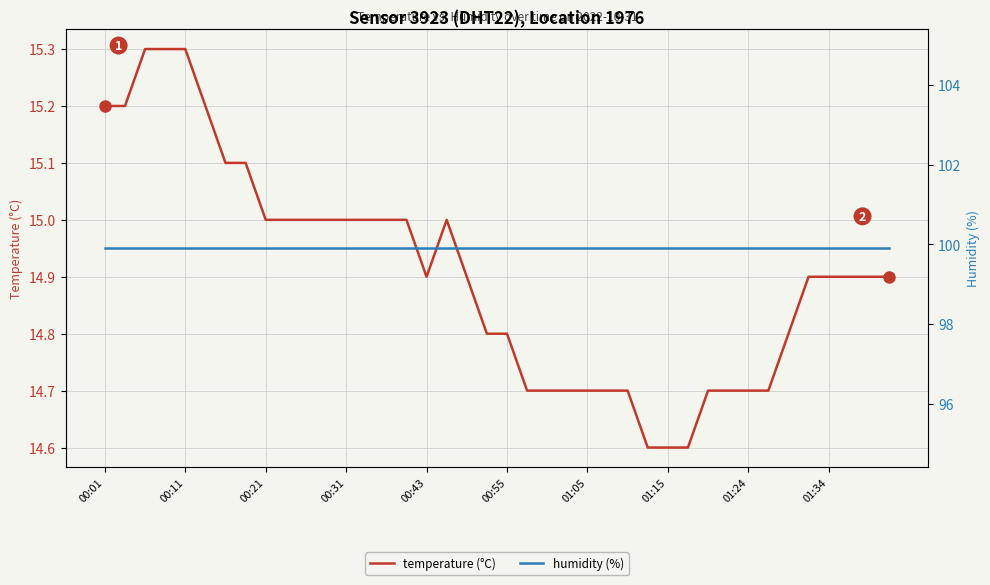

Is it true that temperature (°C) equals 6.4 at 01:24?

False